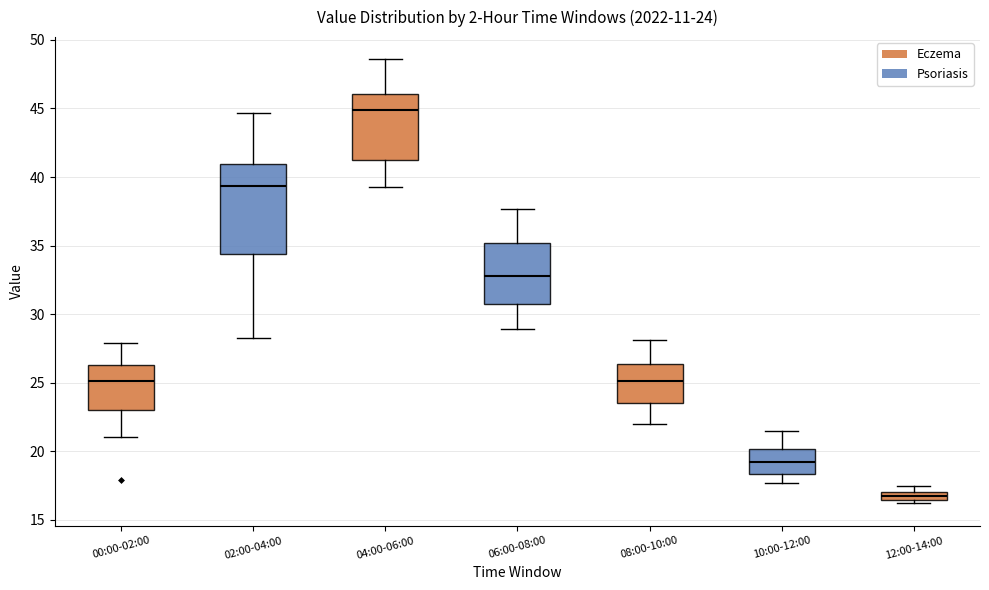

Which box's median line is the lowest?

12:00-14:00